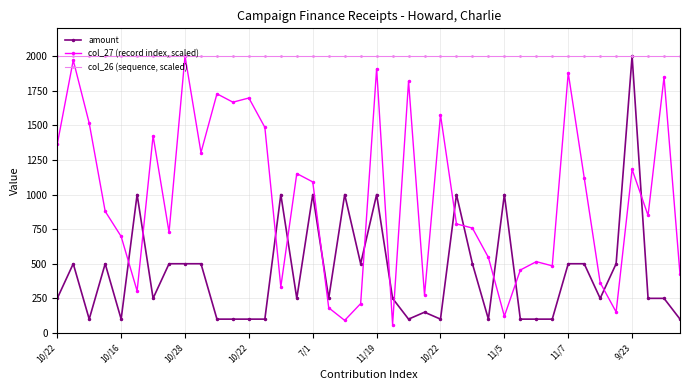

Rank the series by their average value, from lowest to highest.

amount, col_27 (record index, scaled), col_26 (sequence, scaled)